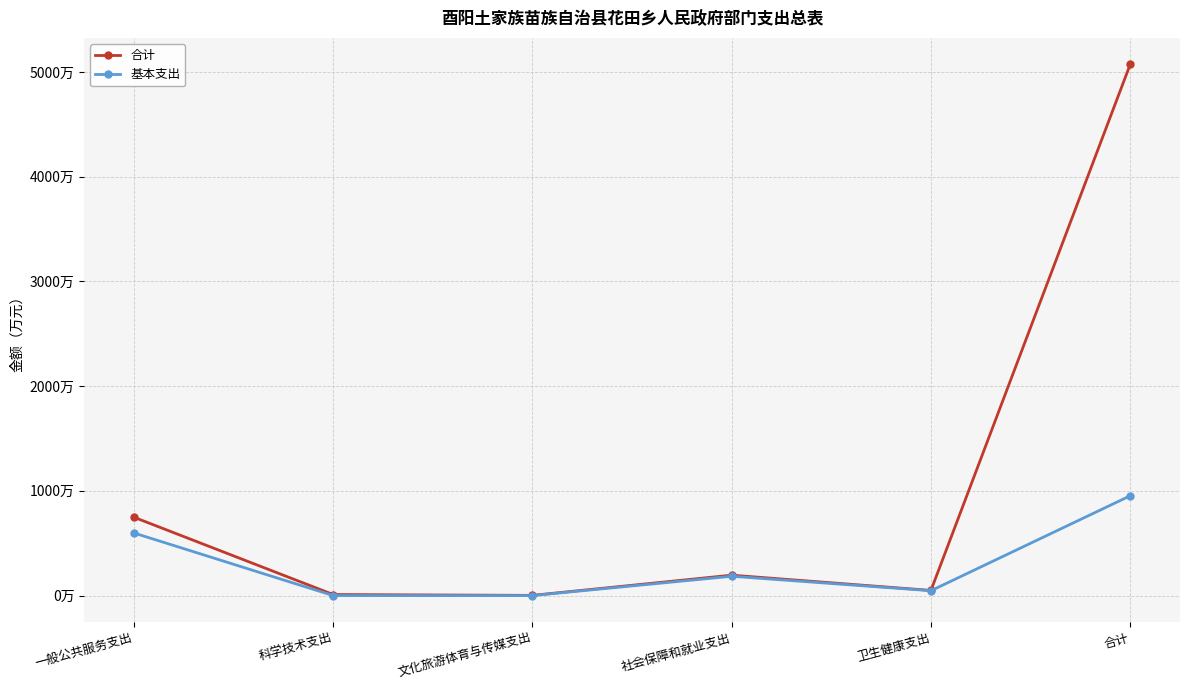

What is the label of the 5th point from the left?

卫生健康支出